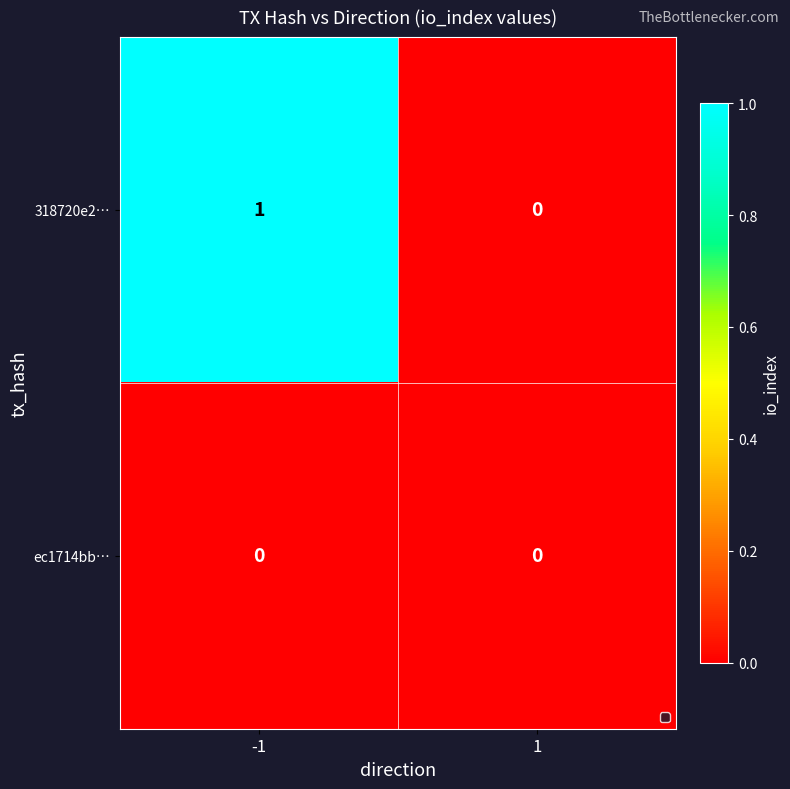

Which series has the largest range (max minus min)?

318720e2…